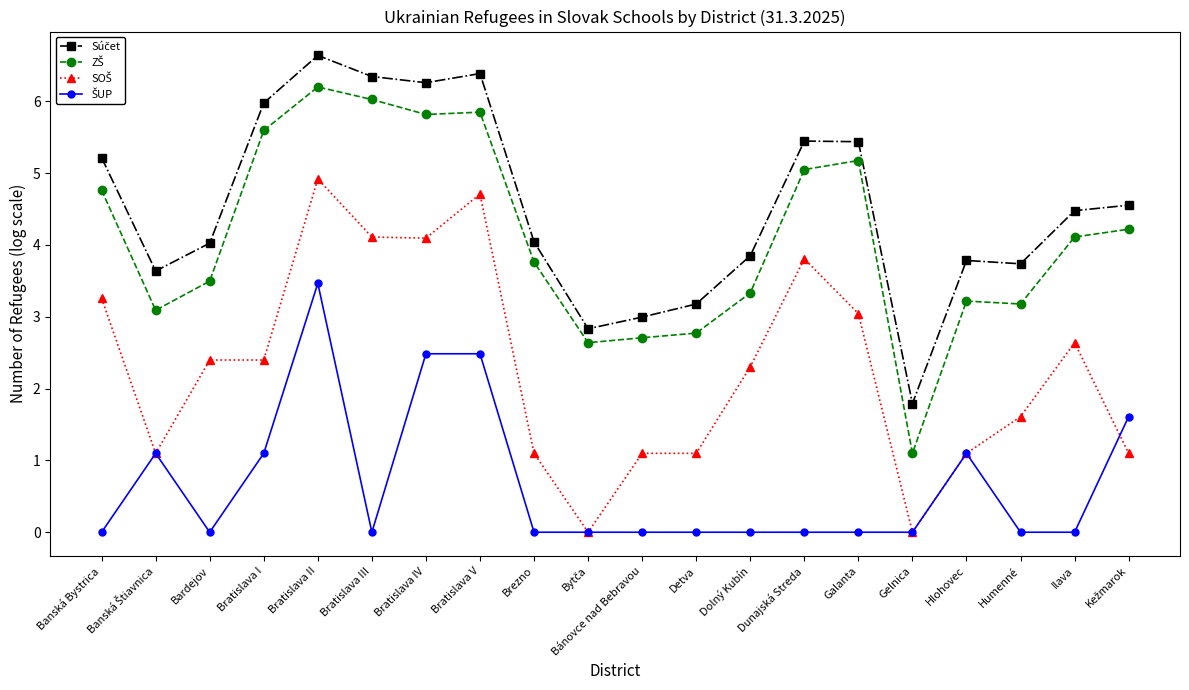

At which category is the sum across all series the highest?

Bratislava II